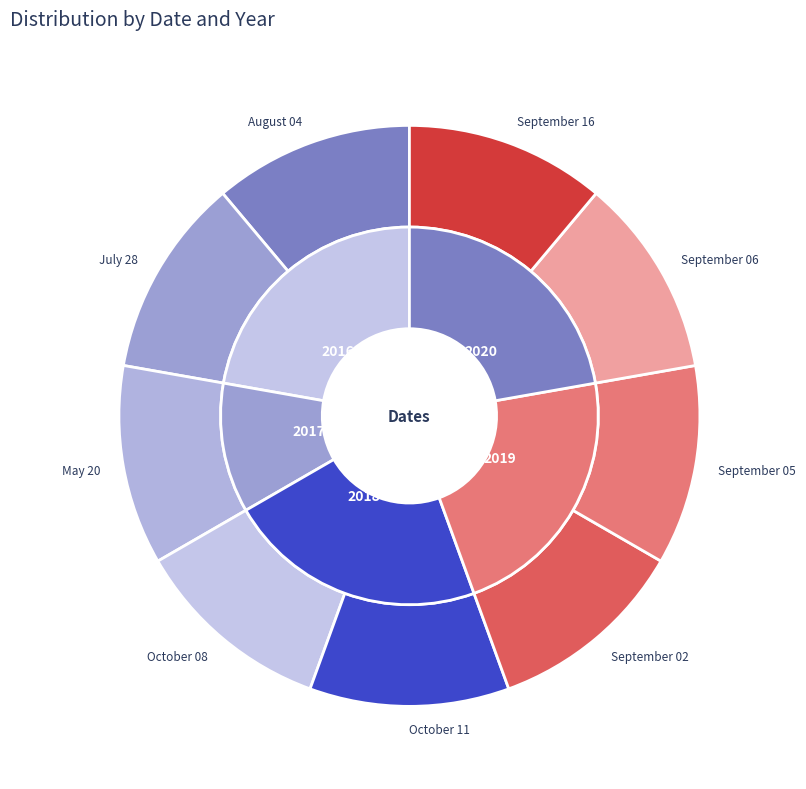

To the nearest percent, what portion does October 11 represent?

11%